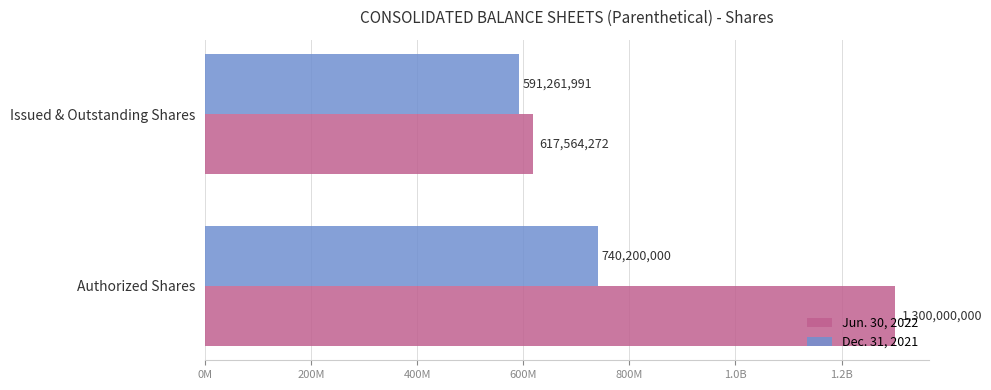

What is the sum of all Dec. 31, 2021 values?

1331461991